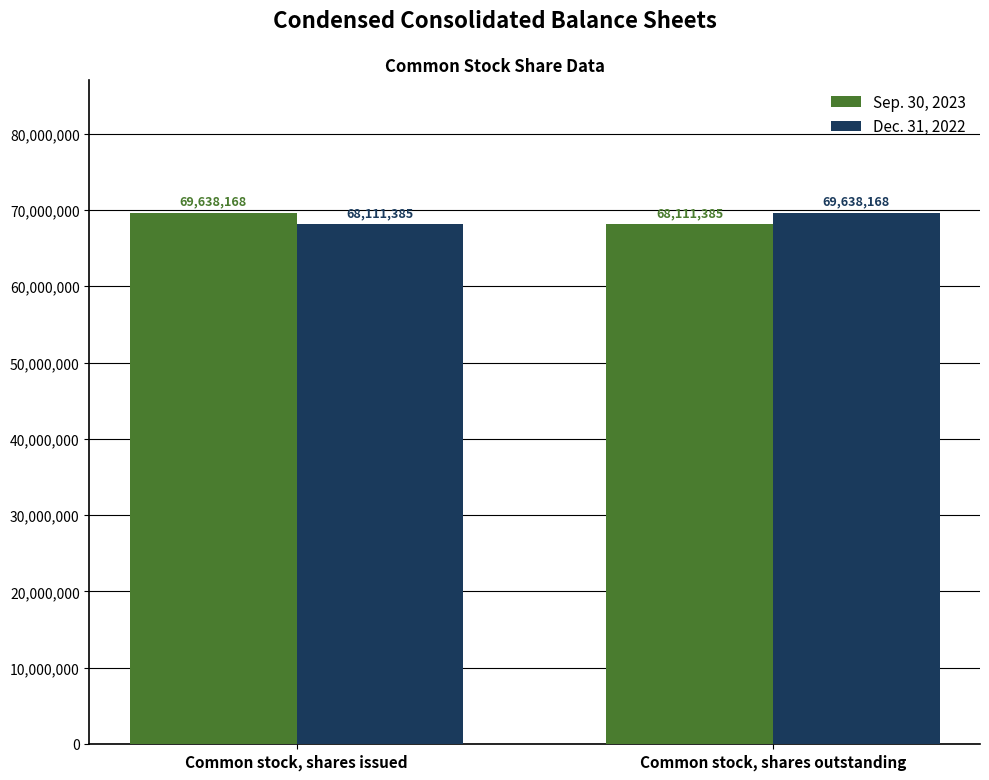

At how many categories does at least one series exceed 69279233?

2